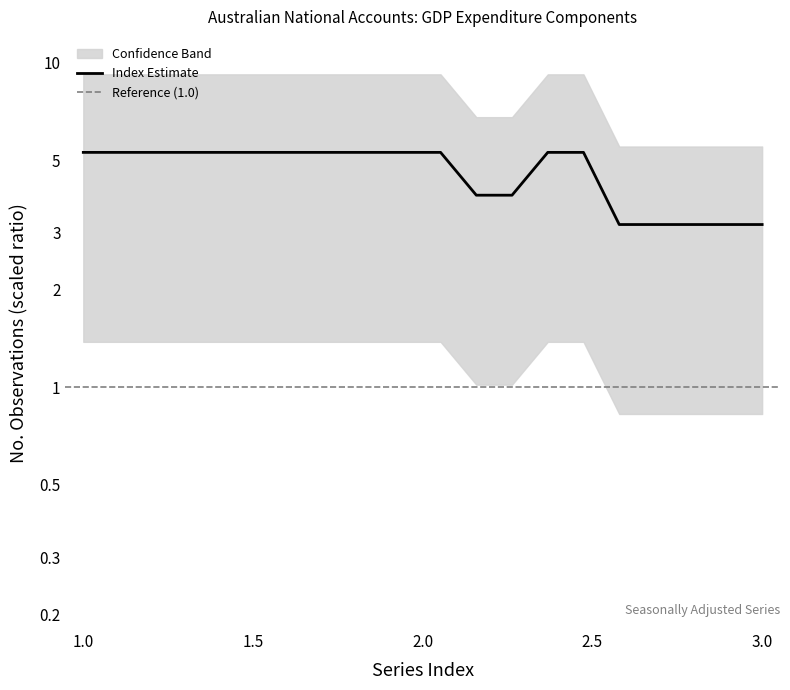

How many data points are less than 5?

7